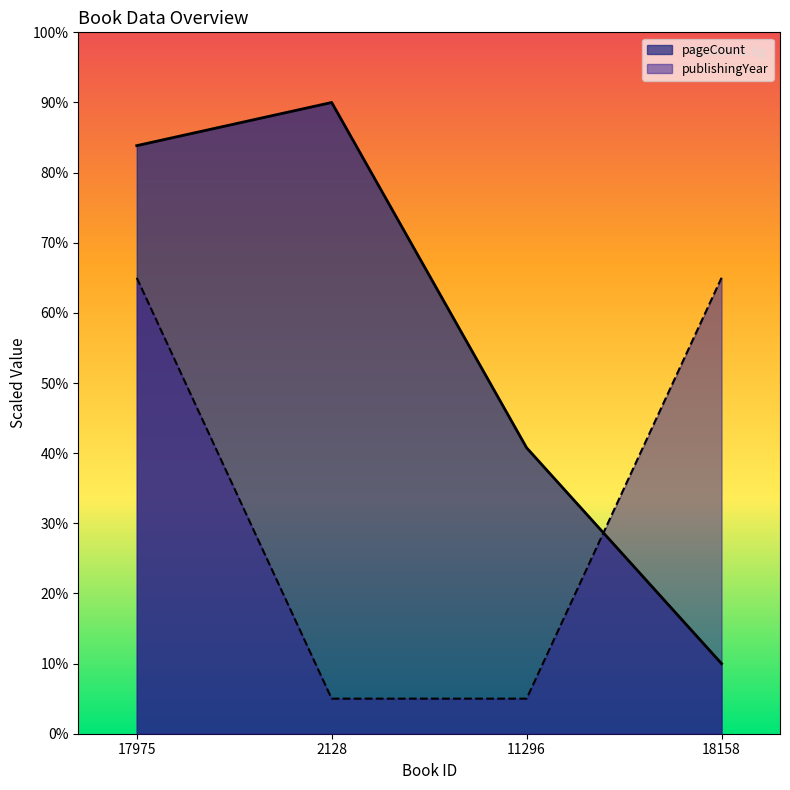

What is the difference between the maximum and minimum values in the publishingYear series?

60.0